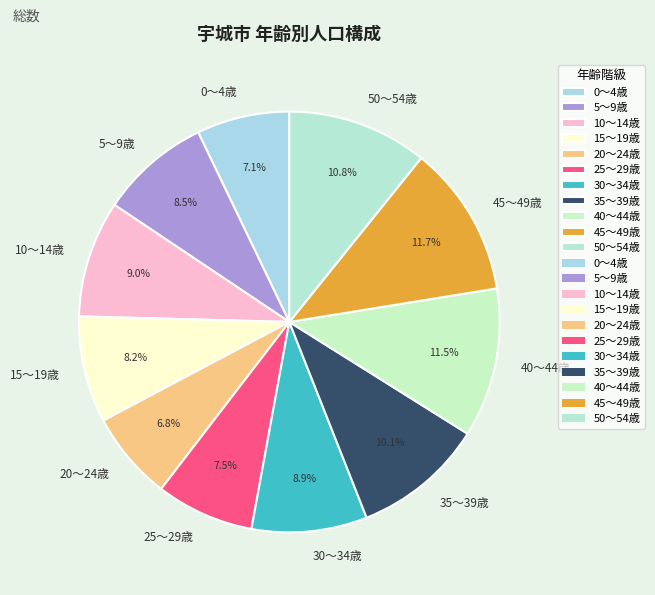

To the nearest percent, what percentage of the pie is 20～24歳?

7%